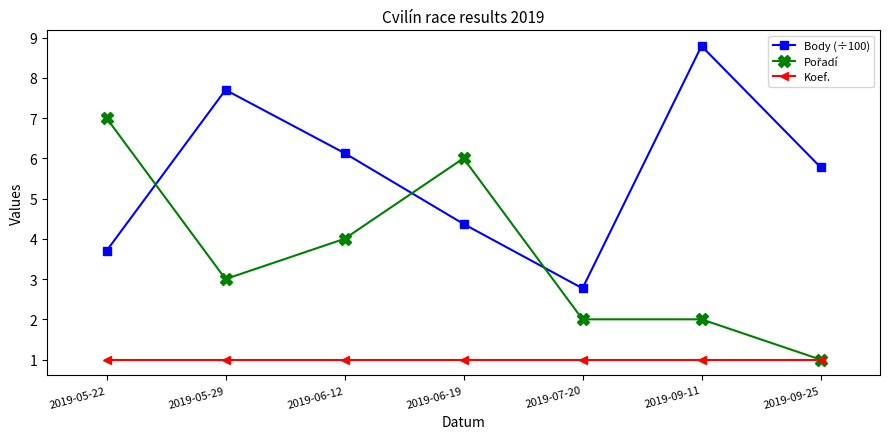

What is the label of the 5th point from the left?

2019-07-20